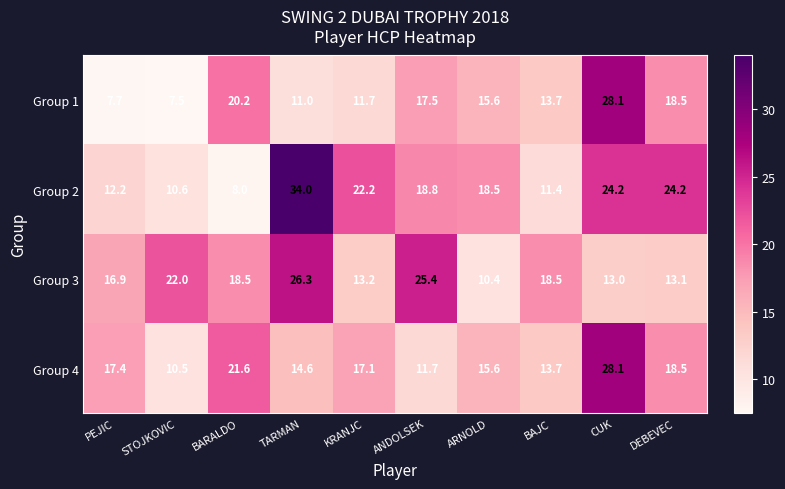

Which category has the lowest value in the Group 4 series?

STOJKOVIC